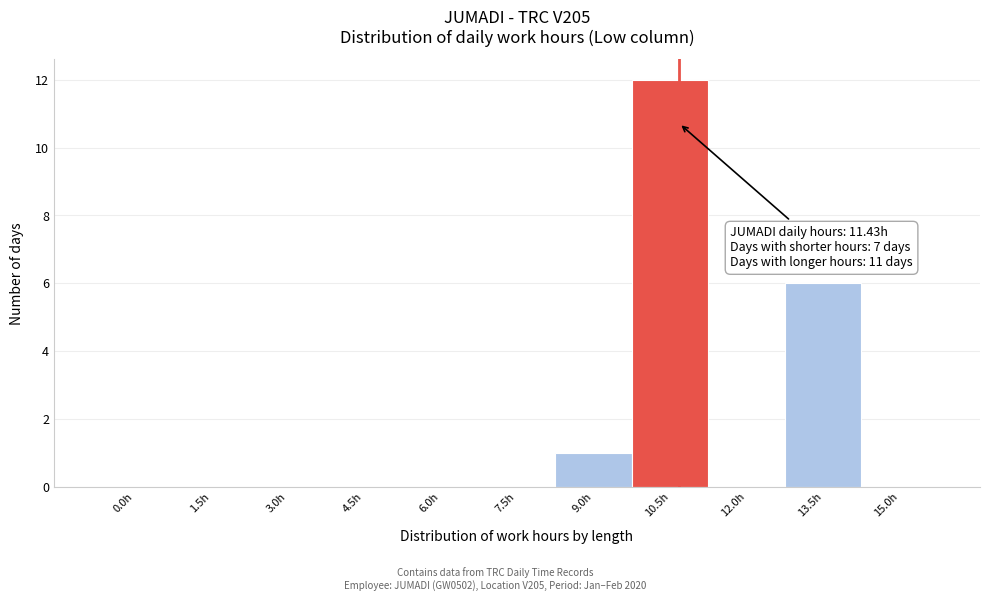

Reading right to left, transcribe all the data shown in this chart.

15.0h=0	13.5h=6	12.0h=0	10.5h=12	9.0h=1	7.5h=0	6.0h=0	4.5h=0	3.0h=0	1.5h=0	0.0h=0